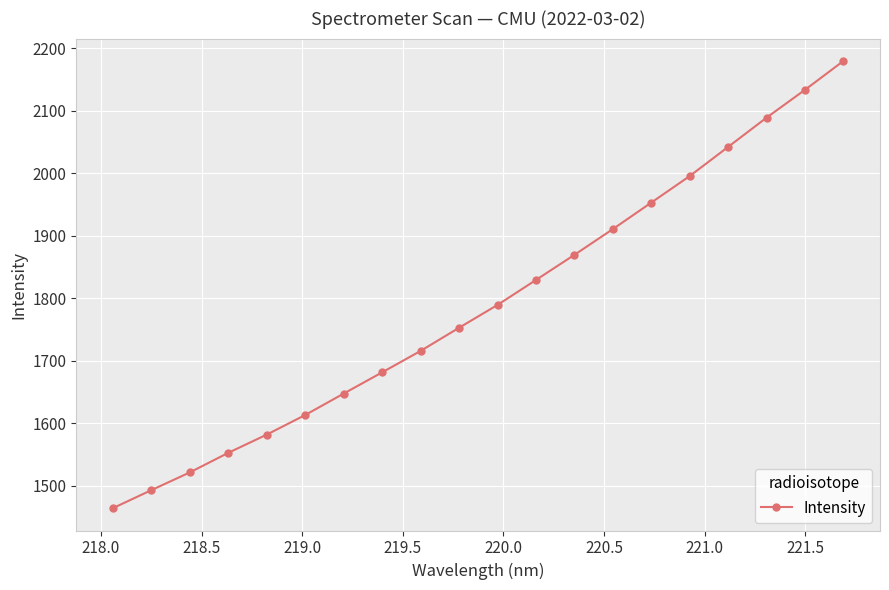

What is the difference between the second highest and second lowest values?

640.5